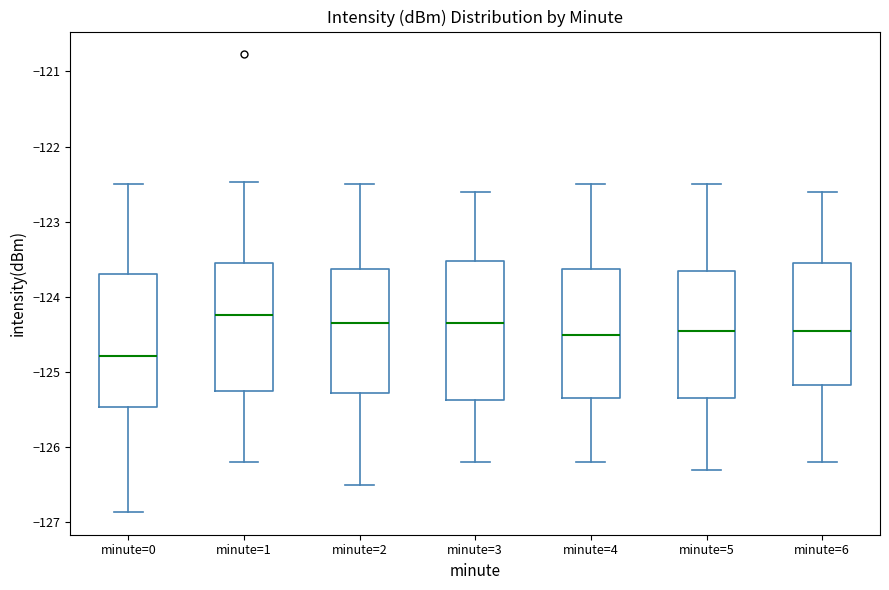

Reading left to right, read every box against the y-axis: the position of its median line, the range the box covers, and the ends of its whiskers. The values are not printed on the chart, so give them approximately, as read against the axis.

minute=0: median -124.8, box -125.5 to -123.7, whiskers -126.9 to -122.5
minute=1: median -124.2, box -125.2 to -123.5, whiskers -126.2 to -122.5
minute=2: median -124.3, box -125.3 to -123.6, whiskers -126.5 to -122.5
minute=3: median -124.3, box -125.4 to -123.5, whiskers -126.2 to -122.6
minute=4: median -124.5, box -125.3 to -123.6, whiskers -126.2 to -122.5
minute=5: median -124.4, box -125.3 to -123.6, whiskers -126.3 to -122.5
minute=6: median -124.4, box -125.2 to -123.5, whiskers -126.2 to -122.6